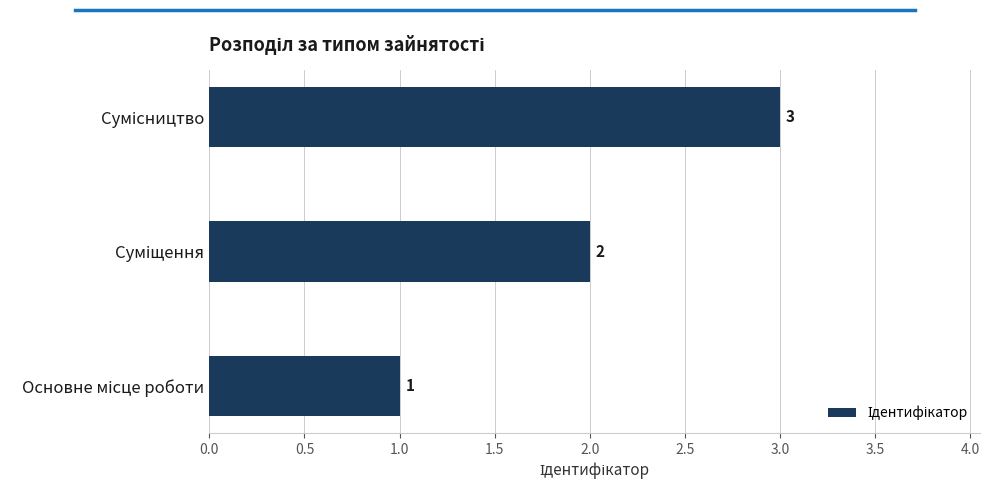

What is the maximum value shown in the chart?

3